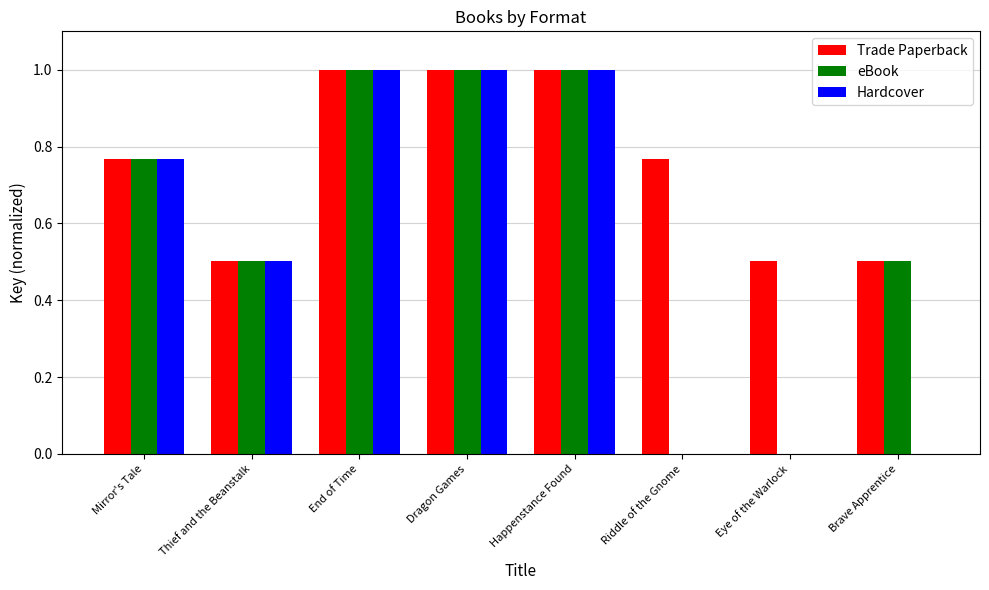

The value of Hardcover at Eye of the Warlock is 0.0. True or false?

True